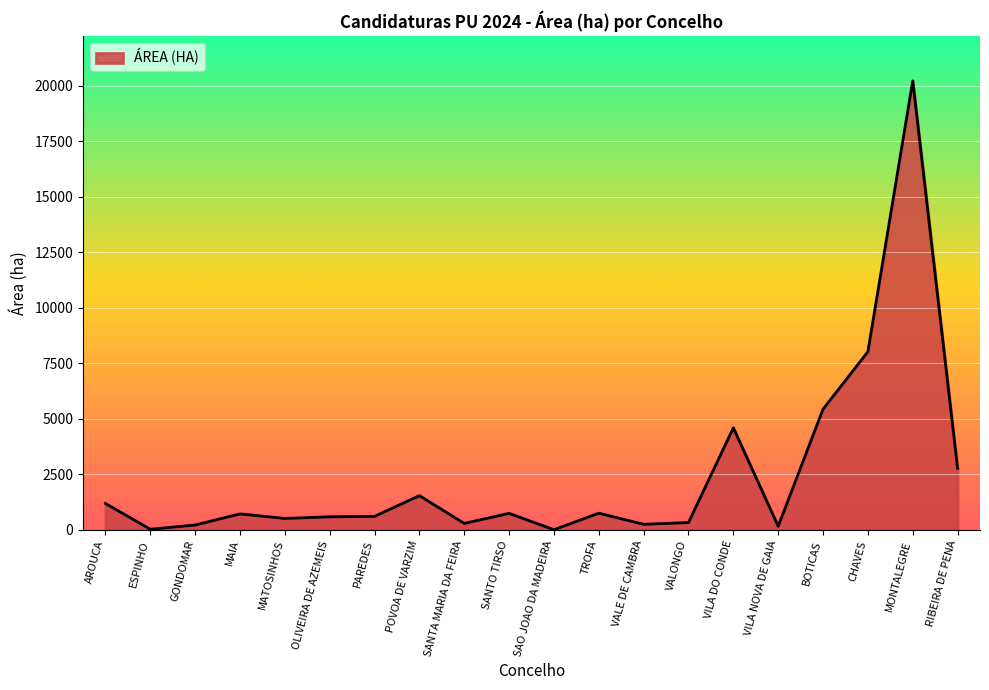

What is the difference between the maximum and minimum values?

20205.2